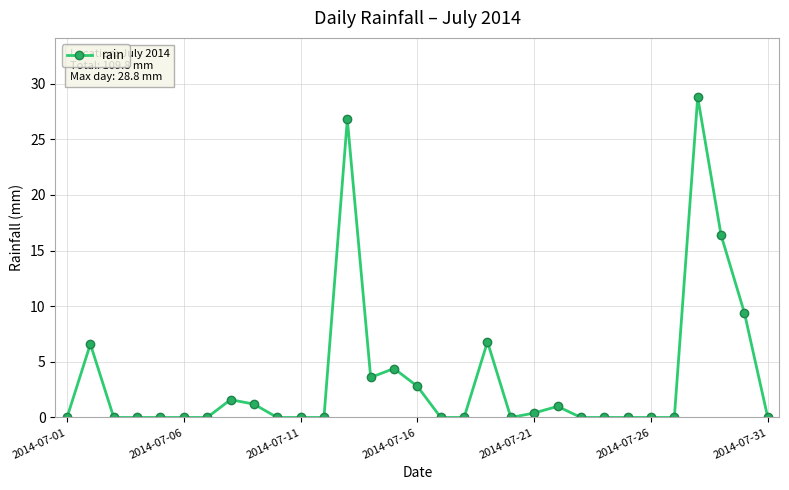

Count the number of categories in the chart.

31